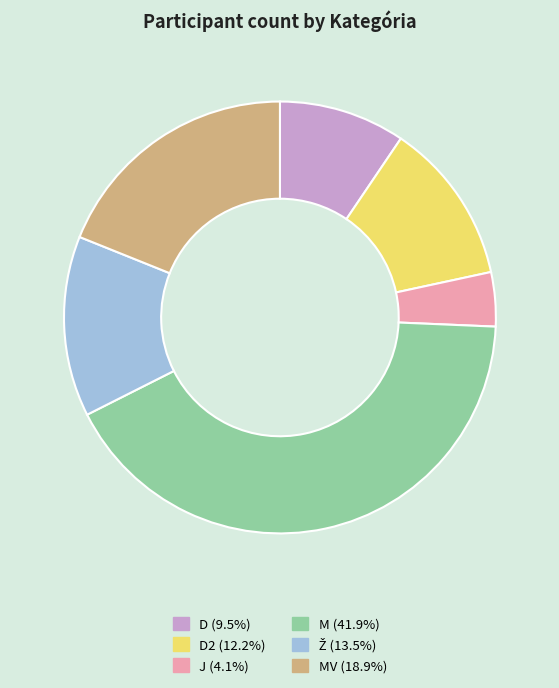

Does any single category account for the majority?

No